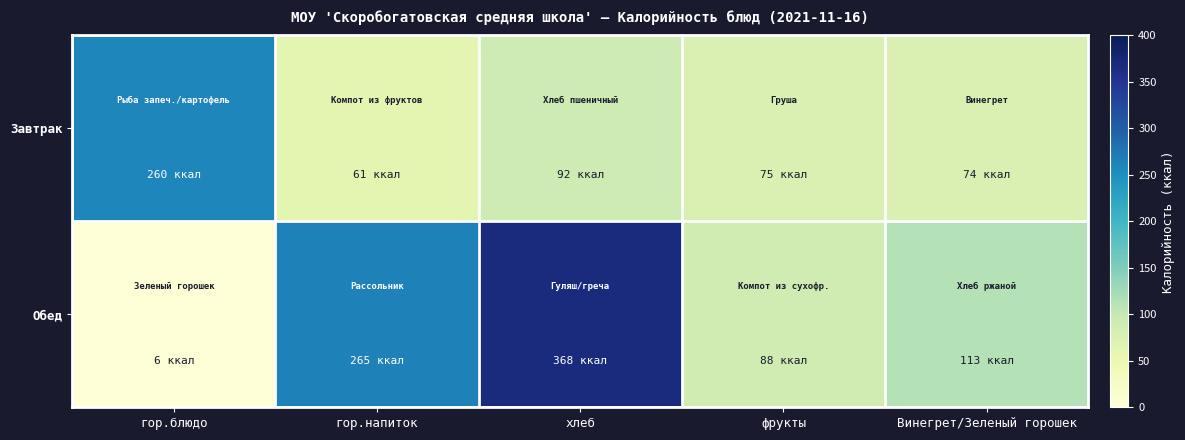

What is the spread (max minus min) of values at хлеб?

276